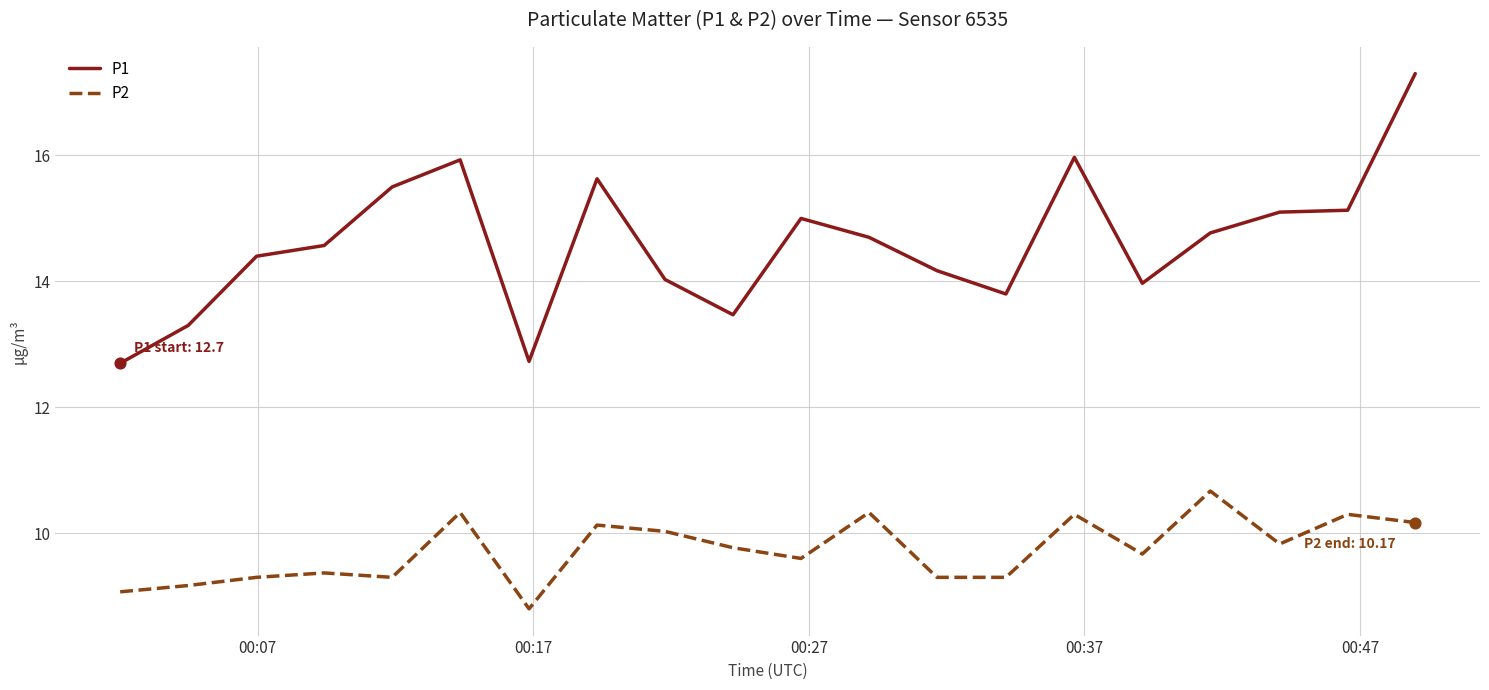

Which series has the largest total across all categories?

P1